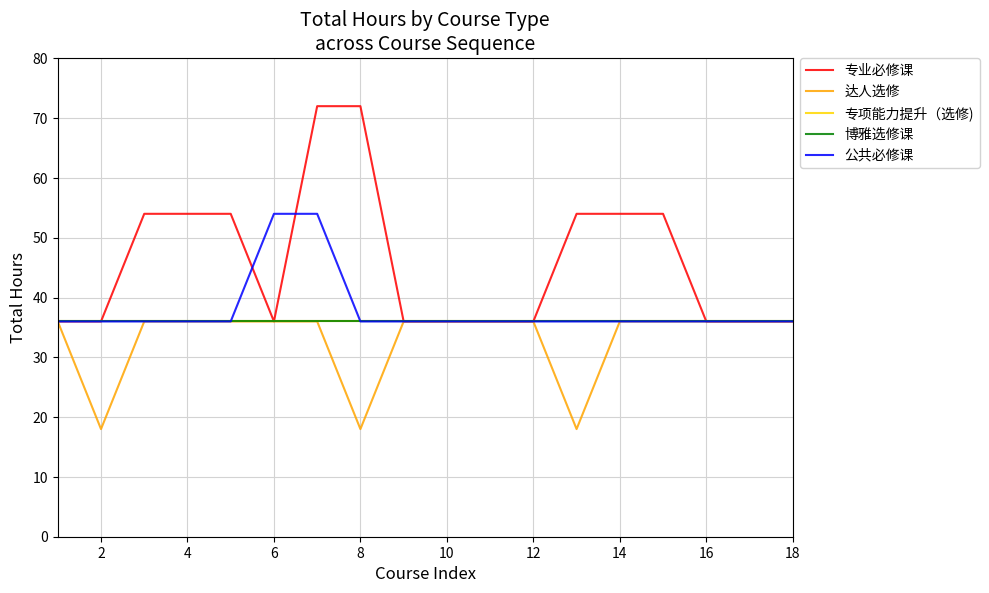

Is this an area chart (filled region under the line)?

No